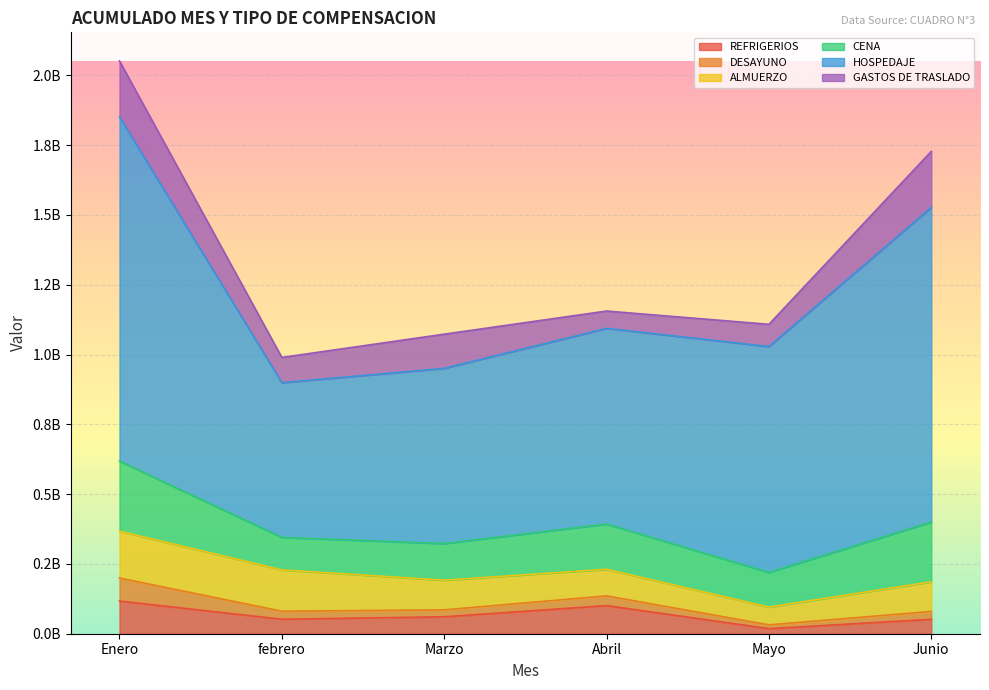

At Mayo, list the series in order from smallest to largest.

DESAYUNO, REFRIGERIOS, ALMUERZO, GASTOS DE TRASLADO, CENA, HOSPEDAJE